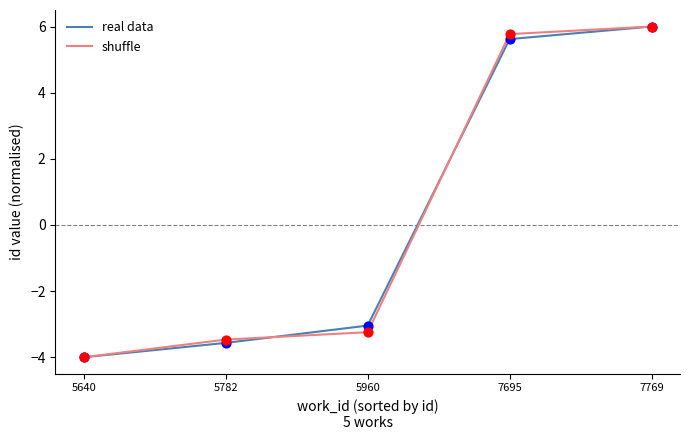

What are all the series names shown in the legend?

real data, shuffle